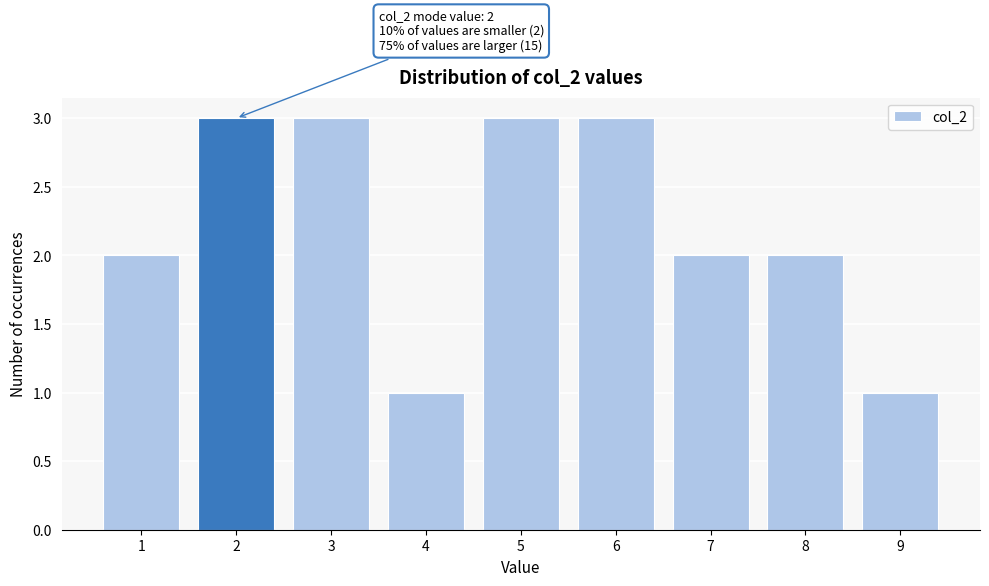

Reading left to right, transcribe all the data shown in this chart.

2	3	3	1	3	3	2	2	1